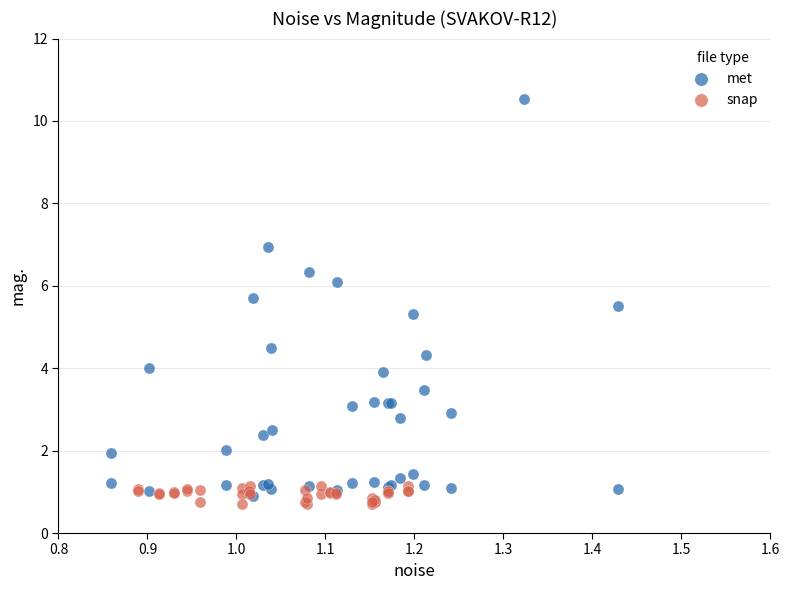

Which series reaches the minimum Y coordinate?

snap